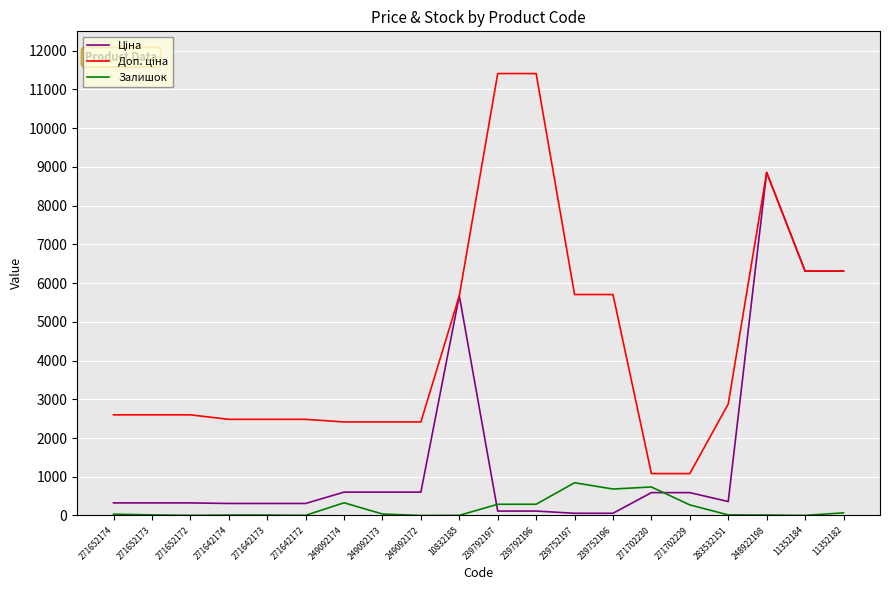

At which category is the sum across all series the highest?

248922198